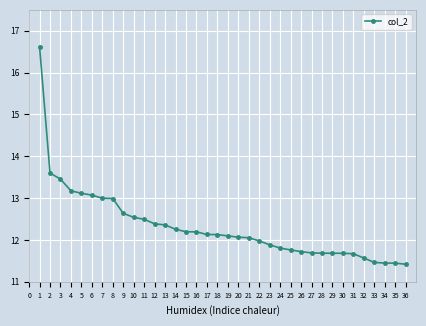

The chart shows a value of 23.3 at 1. True or false?

False